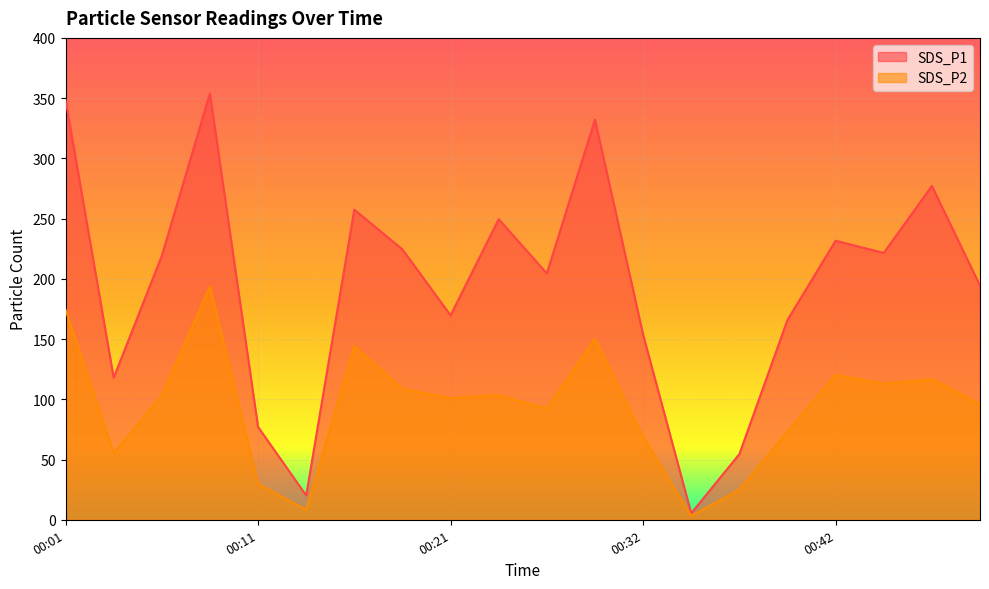

The value of SDS_P1 at 00:21 is 169.7. True or false?

True